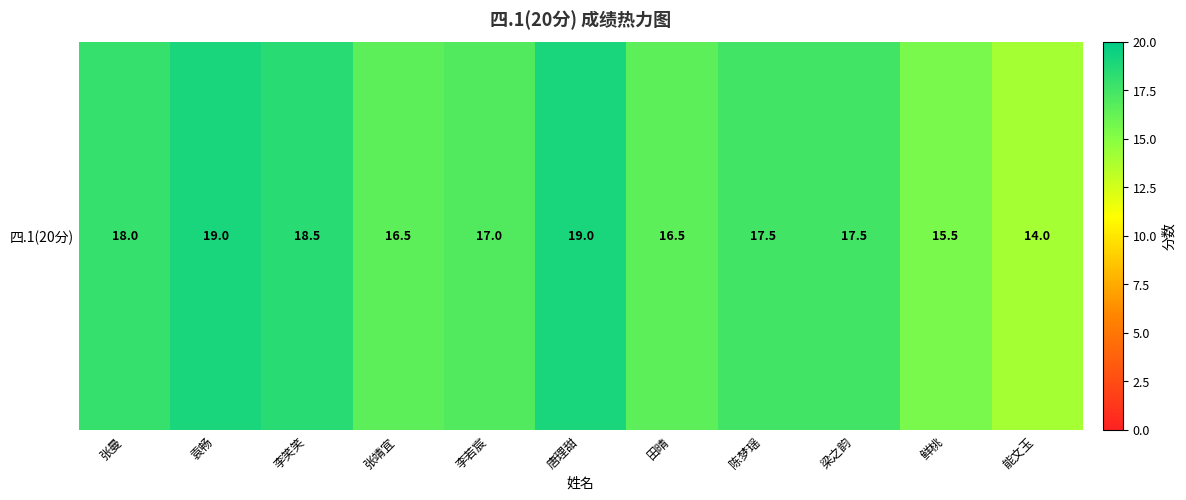

Reading left to right, list all the values displayed in this chart.

18.0	19.0	18.5	16.5	17.0	19.0	16.5	17.5	17.5	15.5	14.0